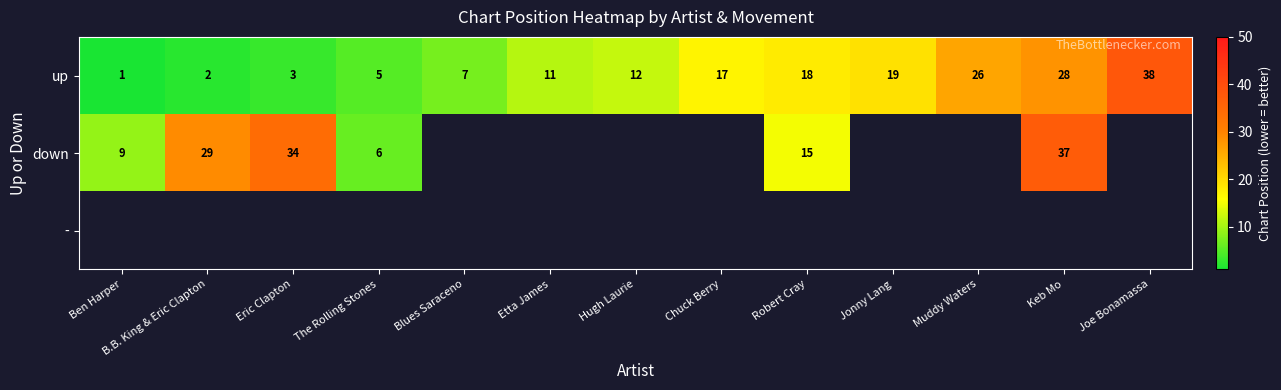

Which has a higher value, B.B. King & Eric Clapton or Etta James?

Etta James